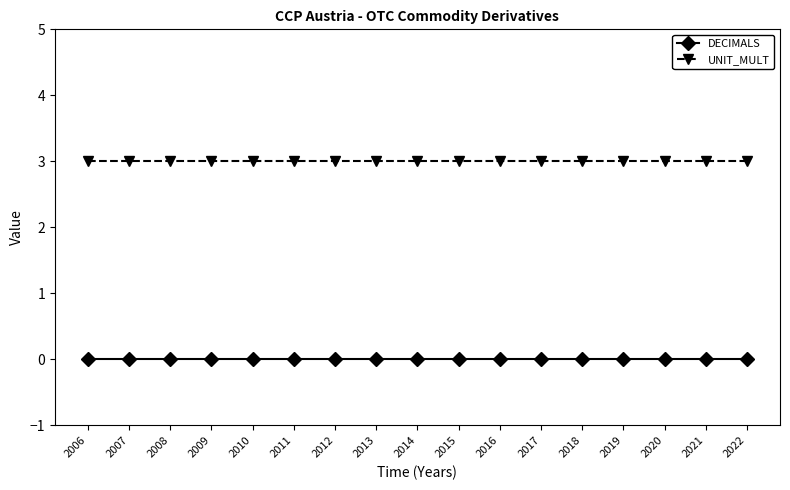

At how many categories does at least one series exceed 1?

17